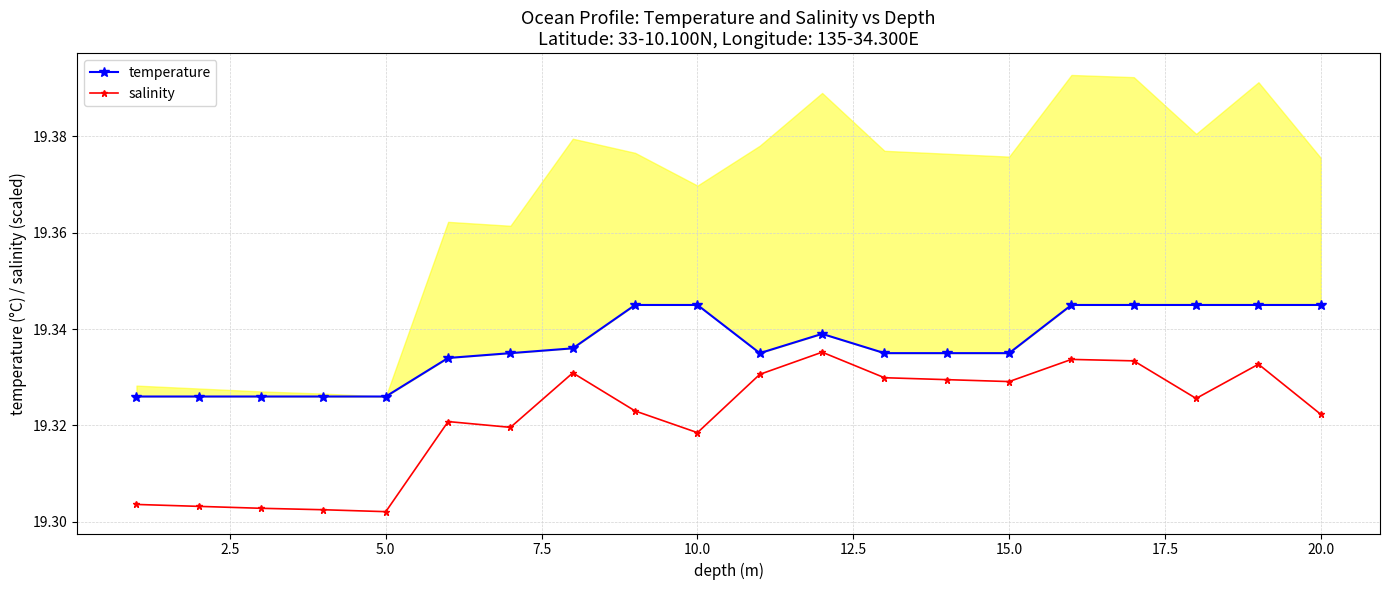

True or false: salinity has more than 1 points higher than both neighbors.

True